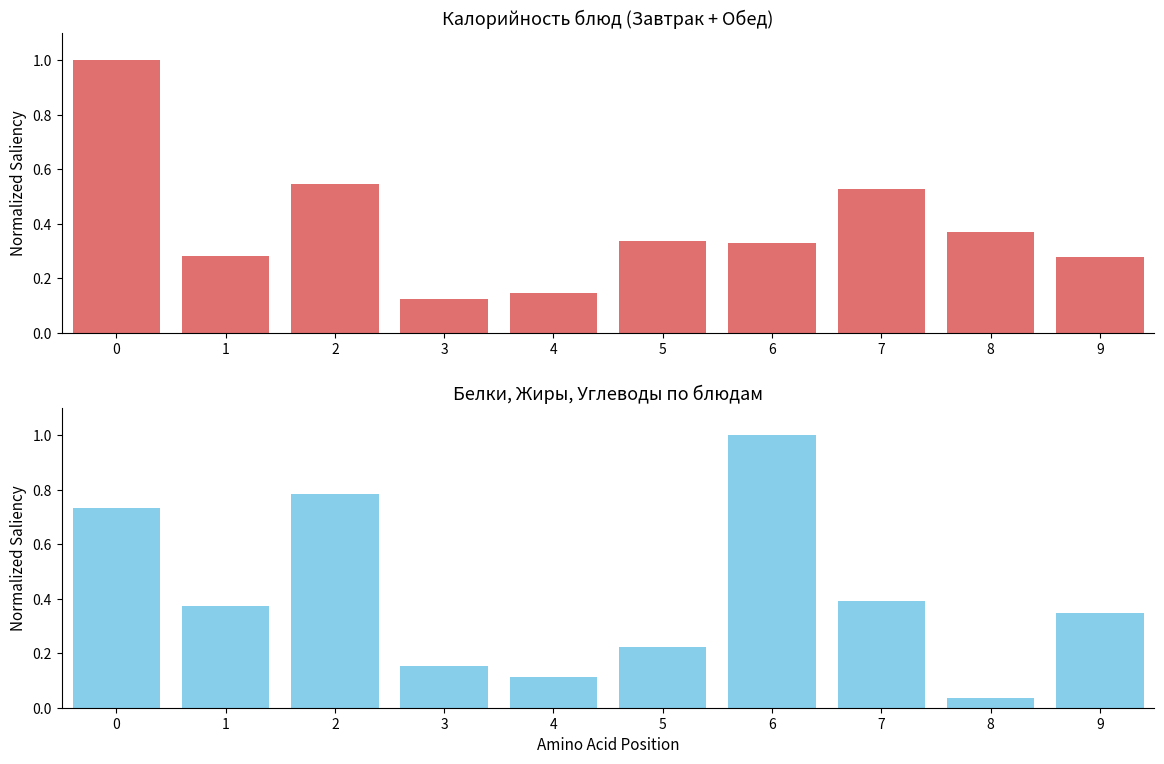

Rank the series at 7 from highest to lowest value.

Калорийность, Белки